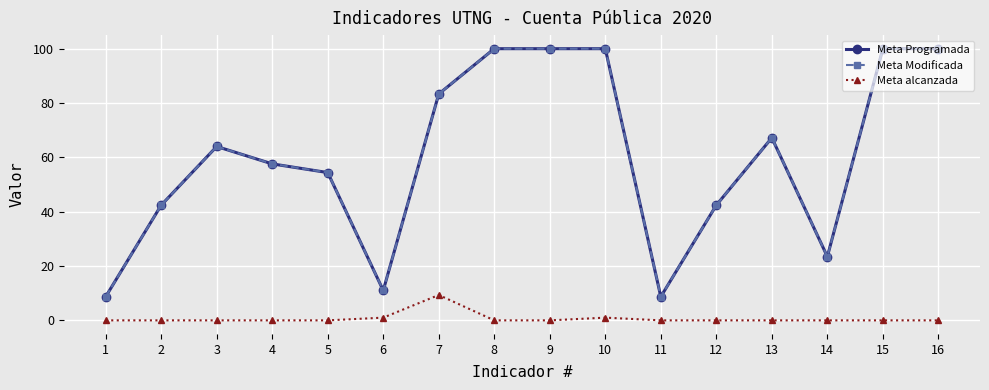

At which category is the sum across all series the highest?

10